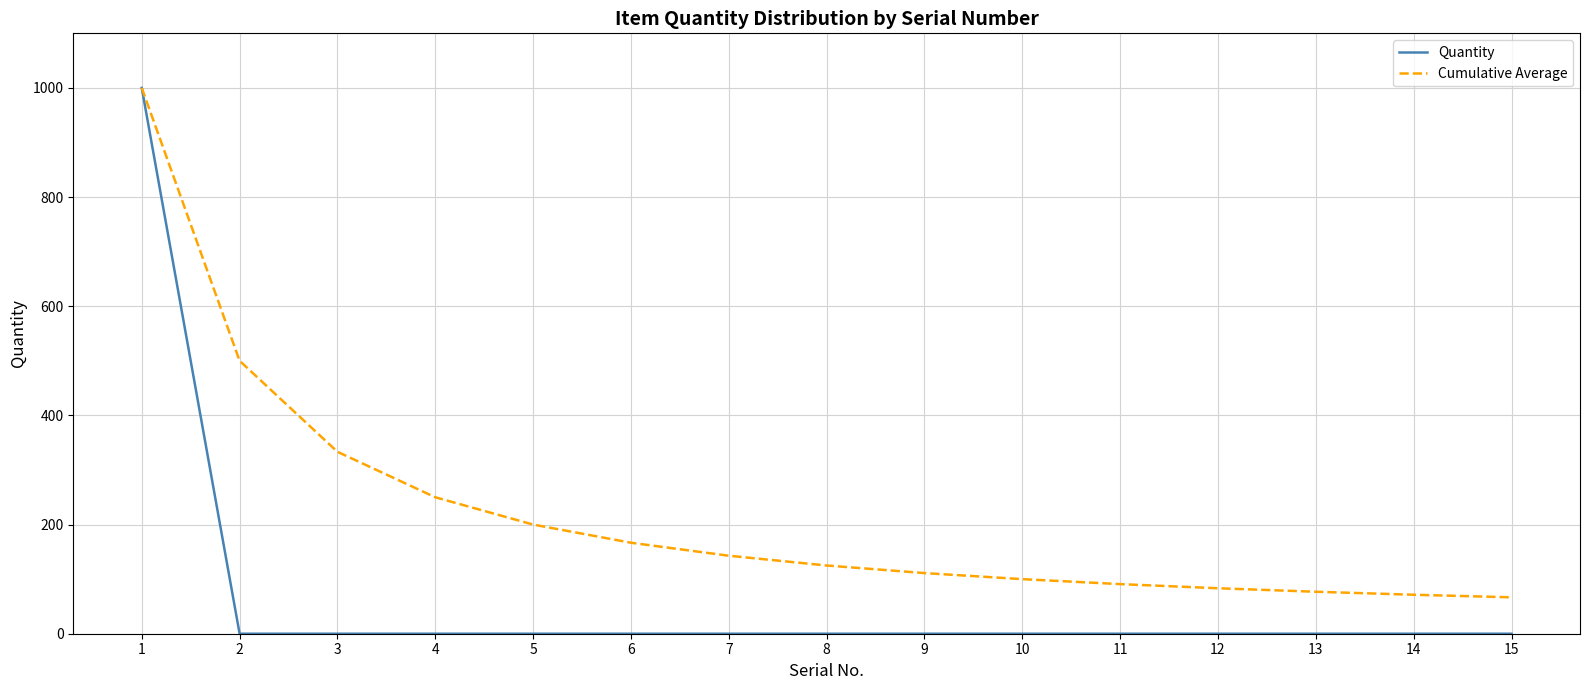

True or false: Cumulative Average has a value of 111.1 at 9.

True